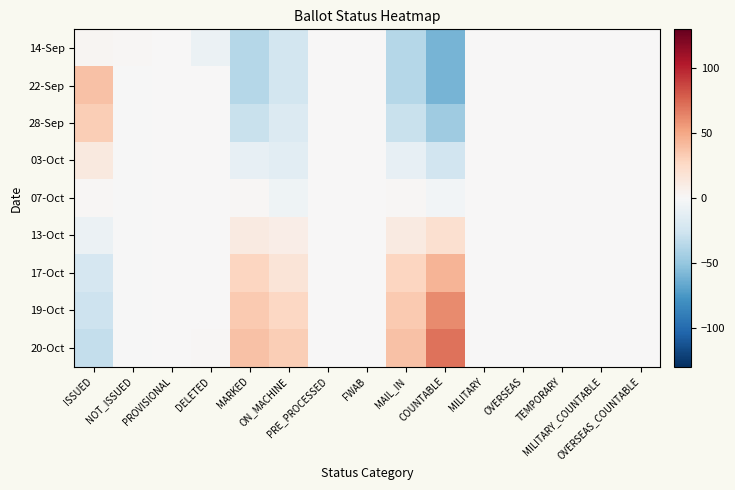

How many categories are shown in the chart?

15